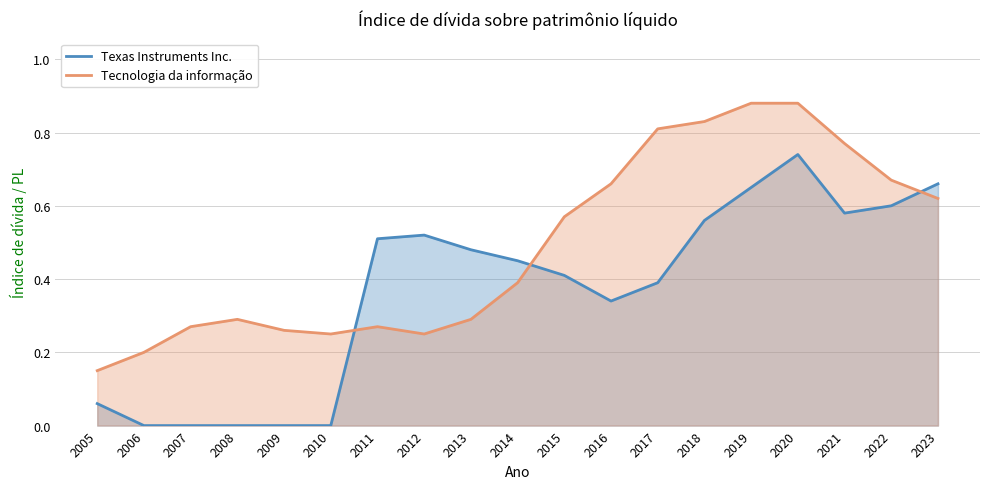

Where do Texas Instruments Inc. and Tecnologia da informação first cross each other?

2010 and 2011